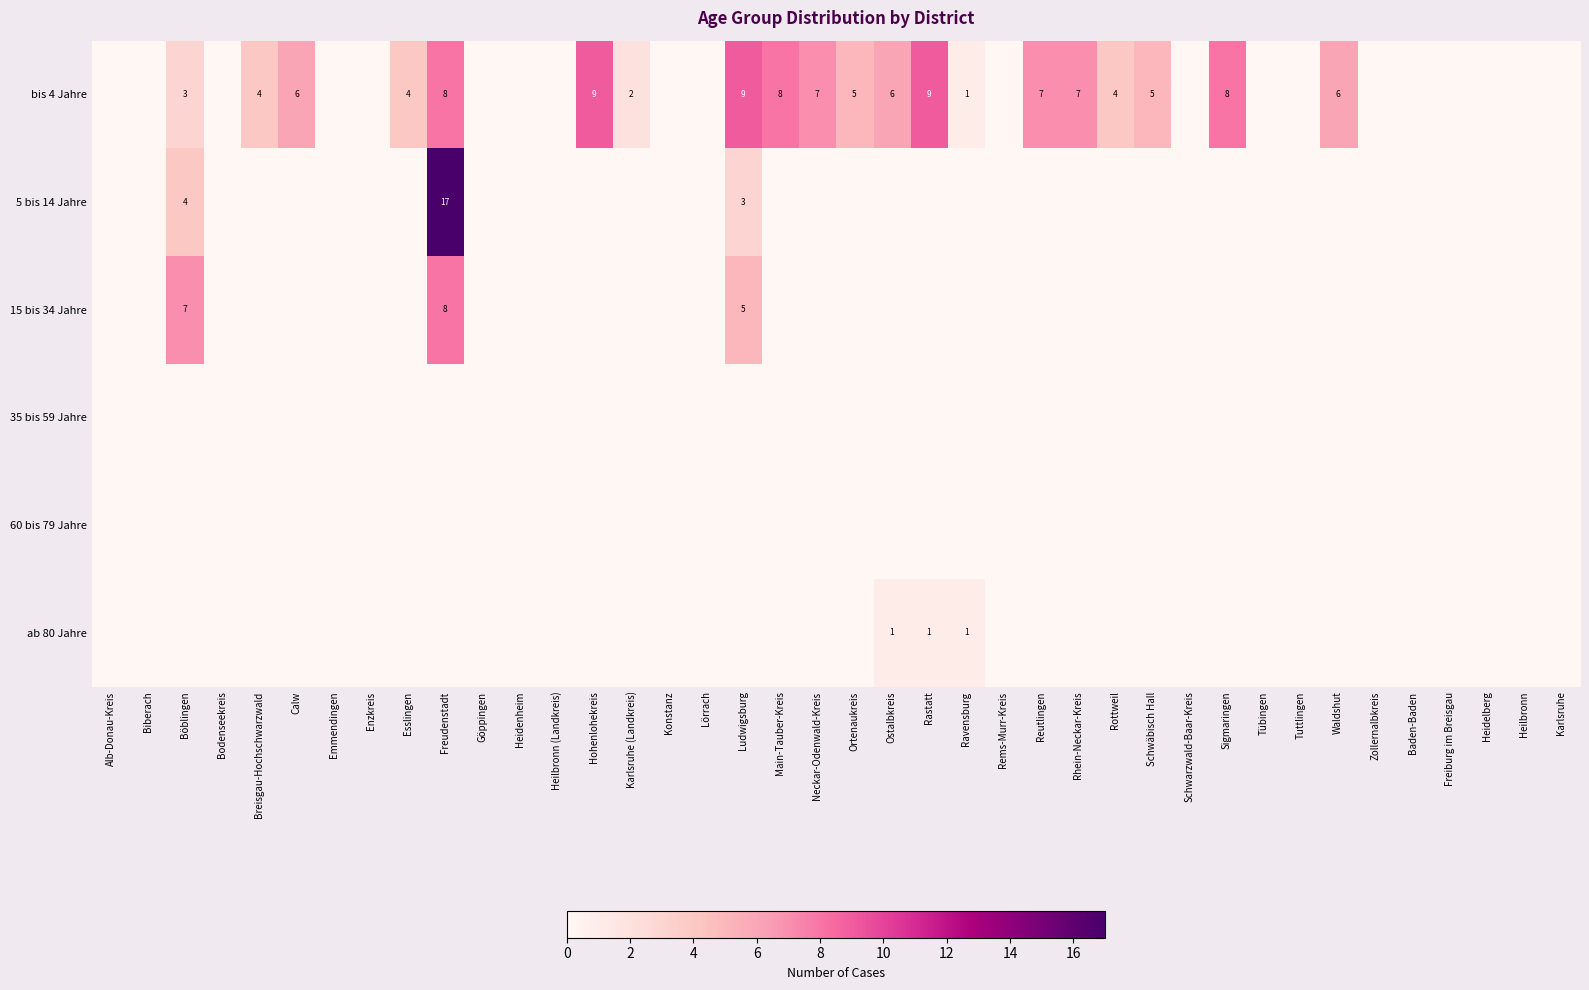

Is it true that bis 4 Jahre equals 2 at Rastatt?

False